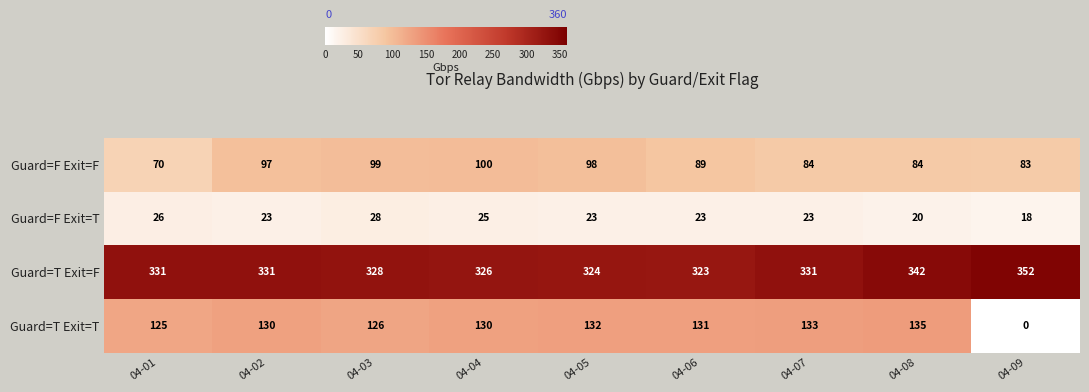

At which category does the chart reach its minimum across all series?

04-09